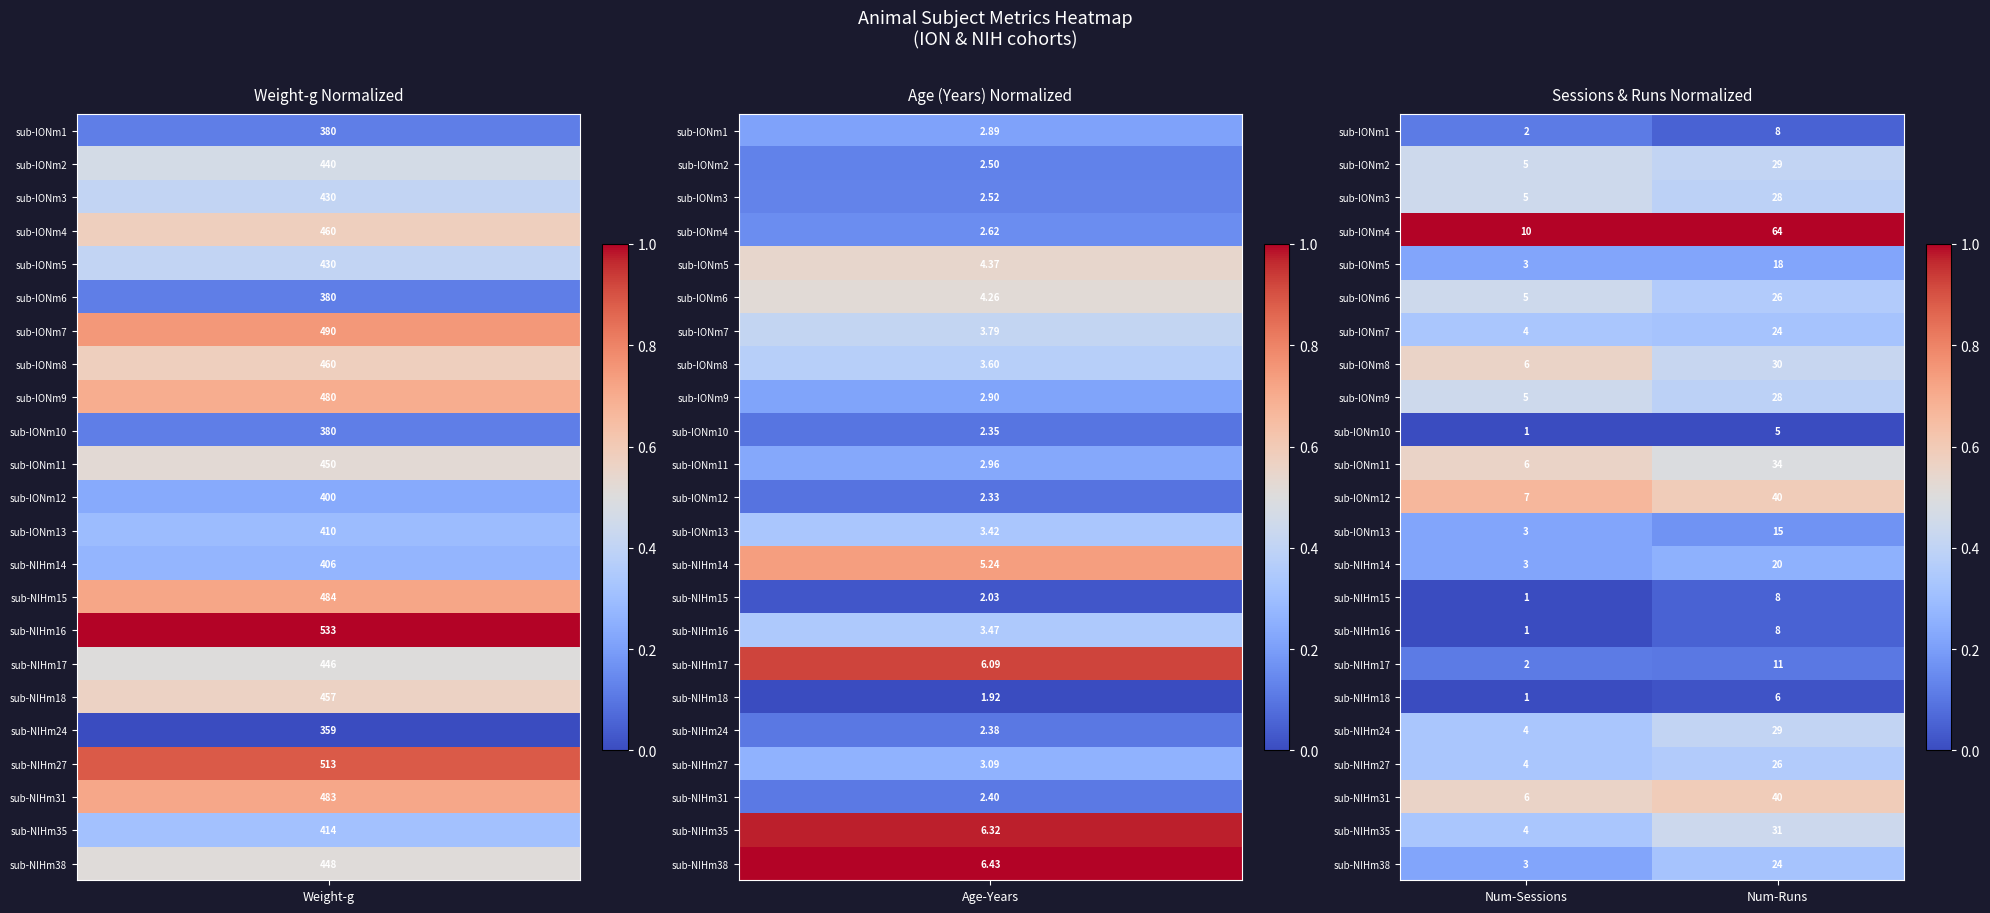

What is the total value across all series at Num-Sessions?

91